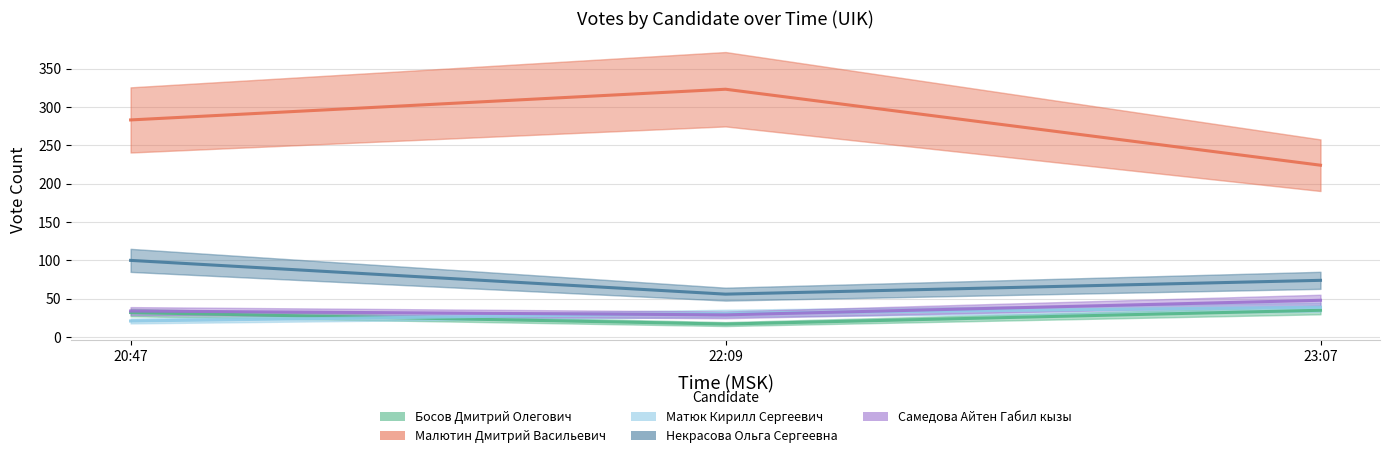

At which label is Самедова Айтен Габил кызы closest to 38?

20:47